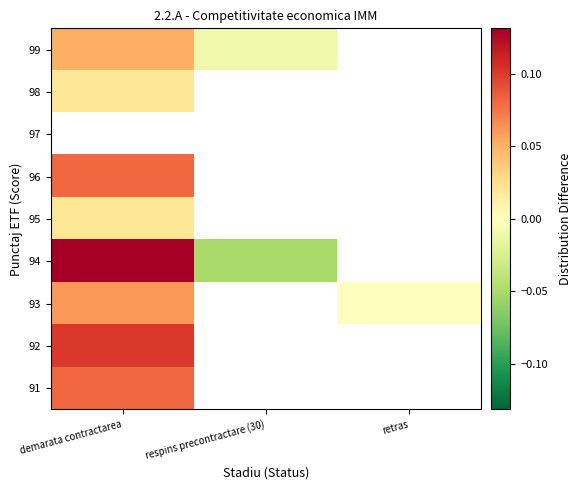

Which label corresponds to the largest value in the chart?

demarata contractarea